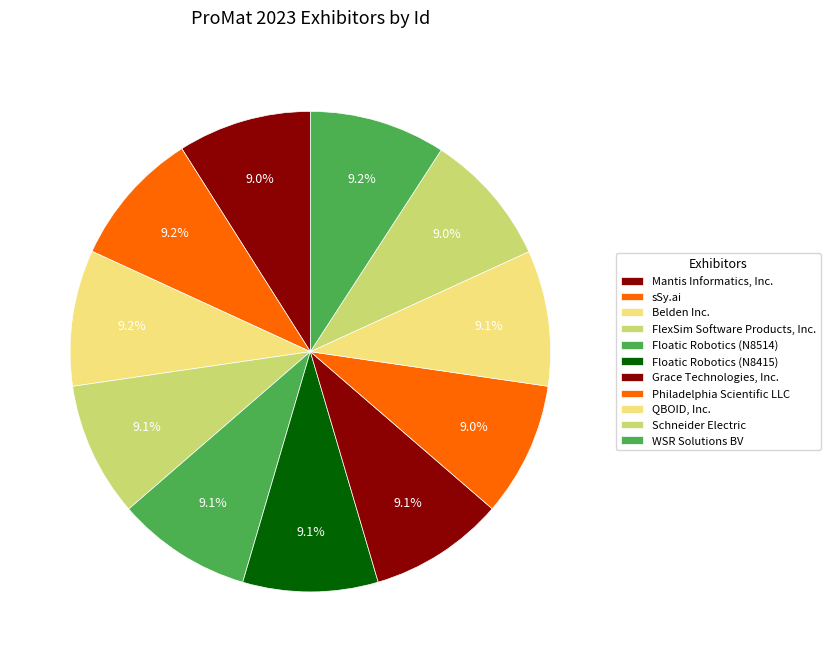

Which category has the biggest portion of the pie?

WSR Solutions BV